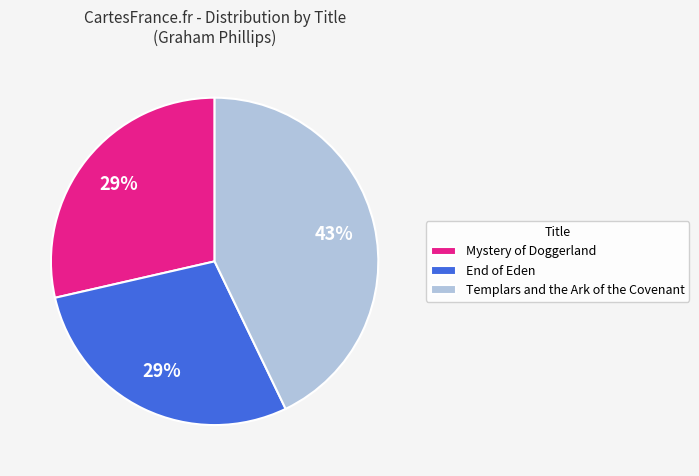

Which slice is the largest?

Templars and the Ark of the Covenant